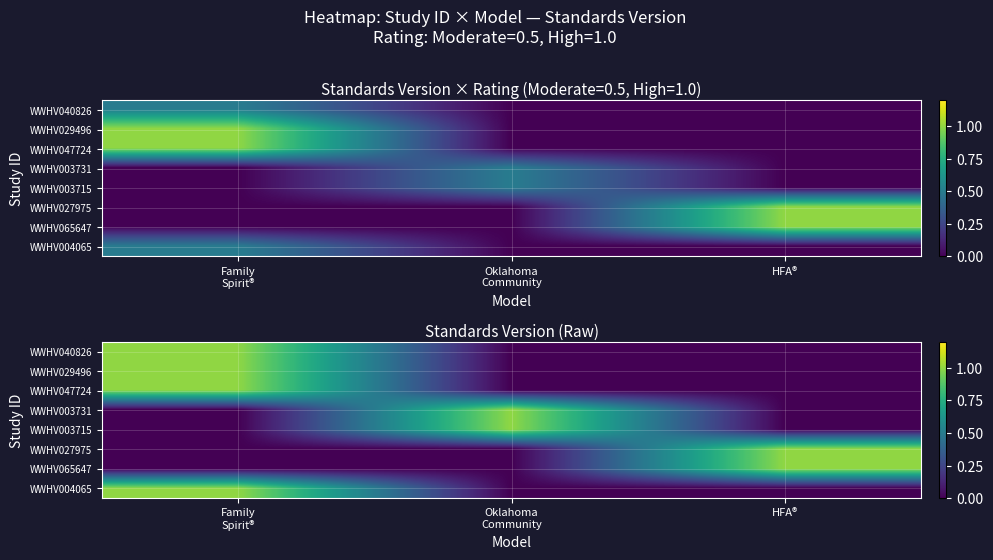

Which series has the largest range (max minus min)?

WWHV040826